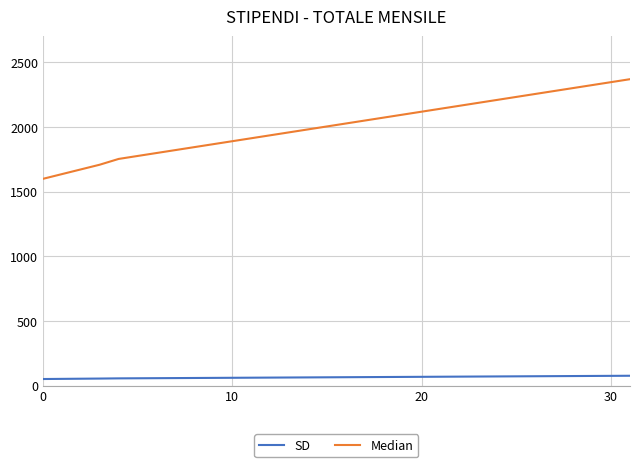

Which series has the largest range (max minus min)?

Median